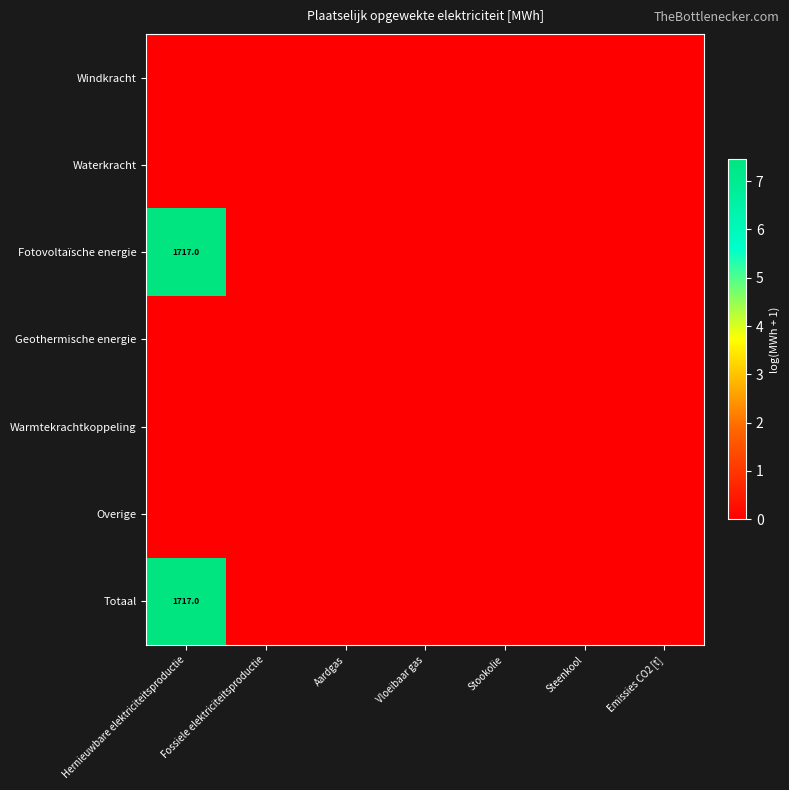

Which label corresponds to the largest value in the chart?

Hernieuwbare elektriciteitsproductie